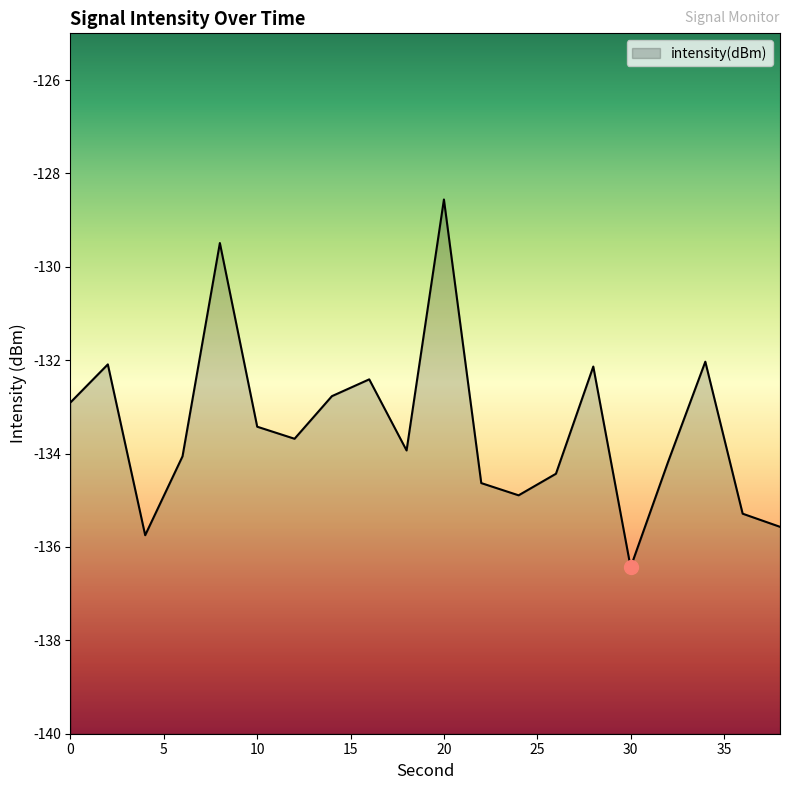

True or false: the data shows -135.3 at 36.

True